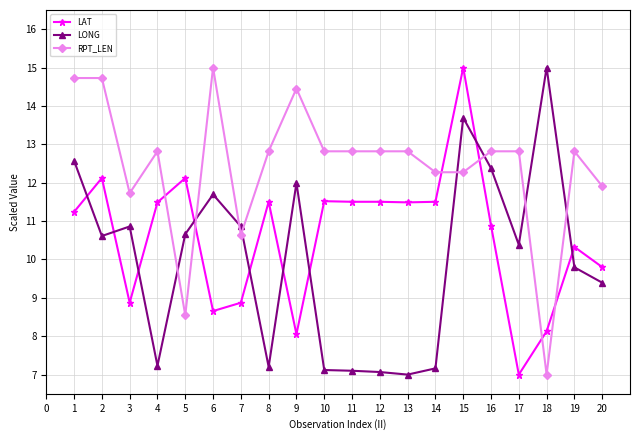

Where do LONG and RPT_LEN first cross each other?

4 and 5